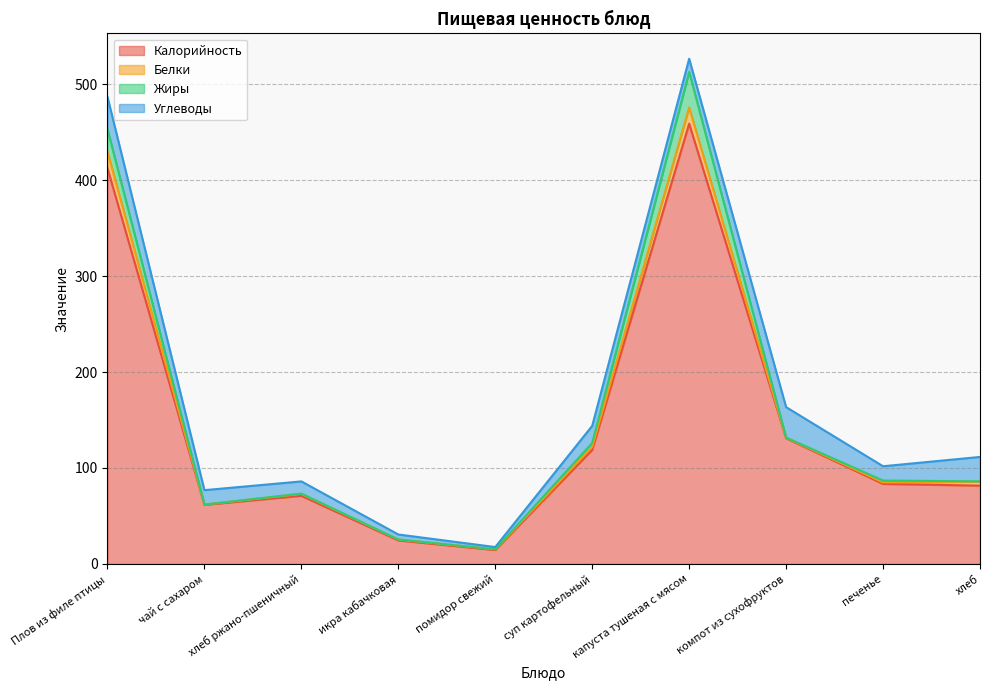

What is the label of the 9th point from the right?

чай с сахаром